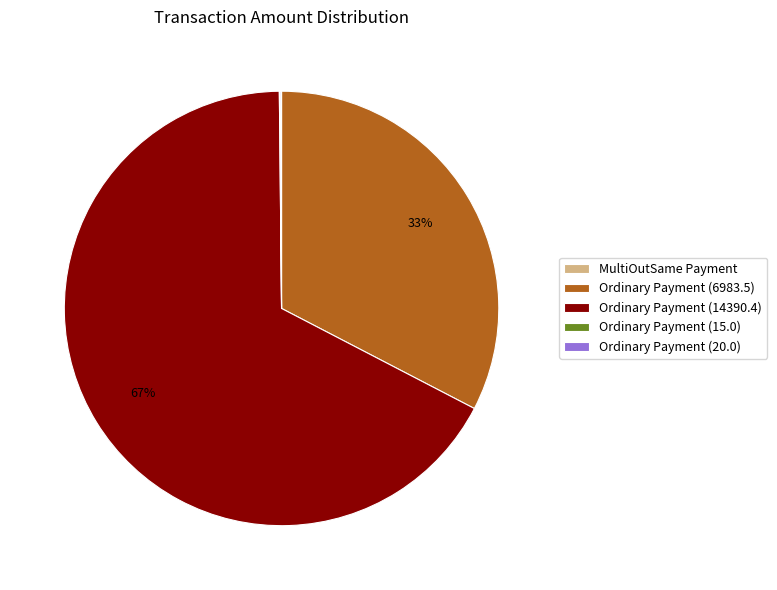

Is there any slice that represents more than half of the pie?

Yes